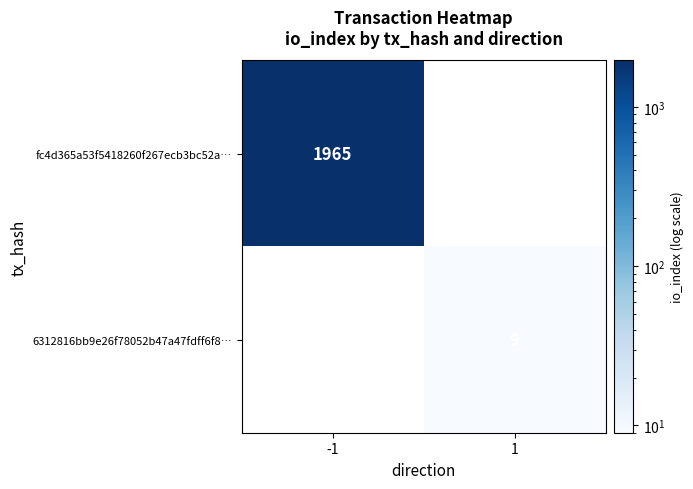

True or false: fc4d365a53f5418260f267ecb3bc52a… has a value of 2962.2 at -1.

False